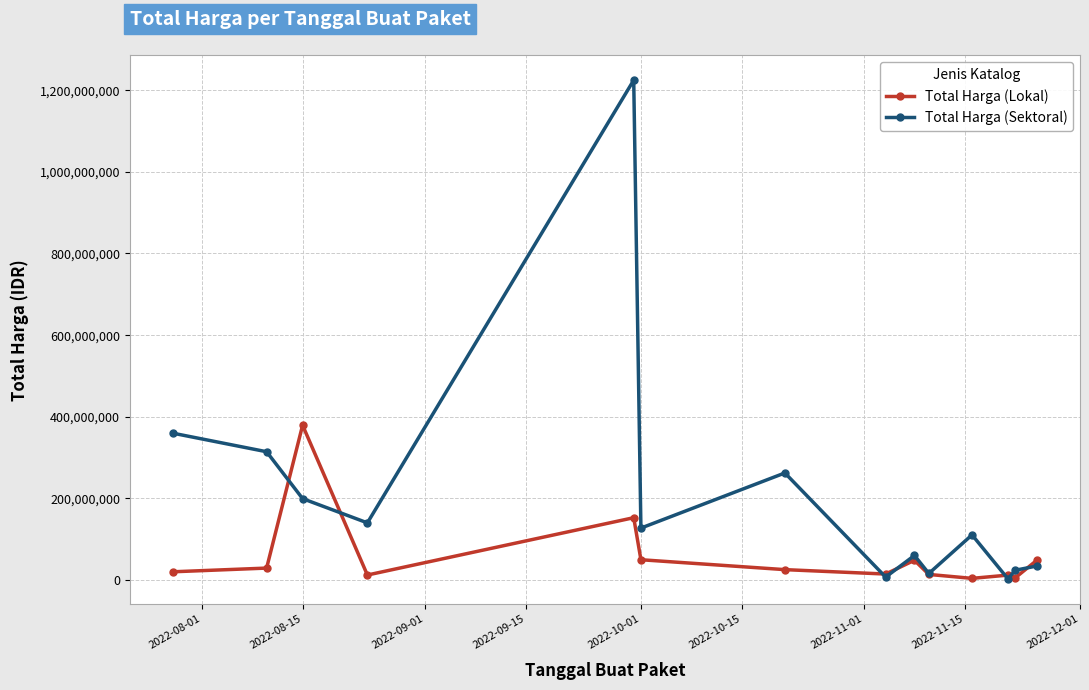

What are all the series names shown in the legend?

Total Harga (Lokal), Total Harga (Sektoral)